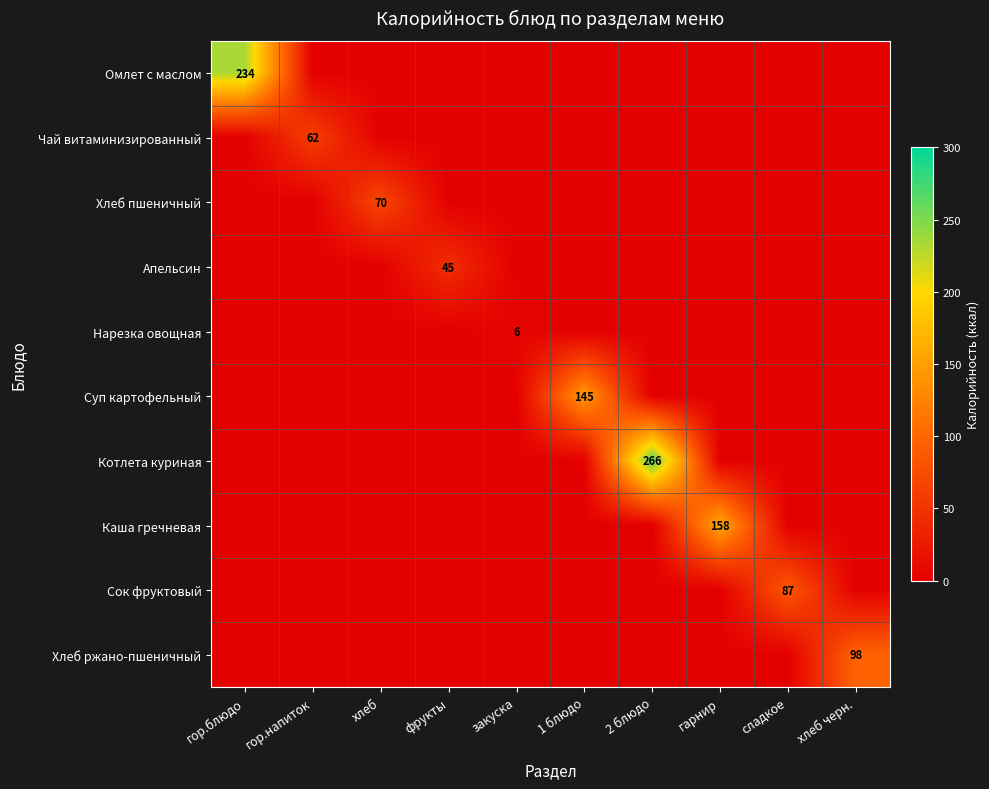

Count the number of data series in this chart.

10